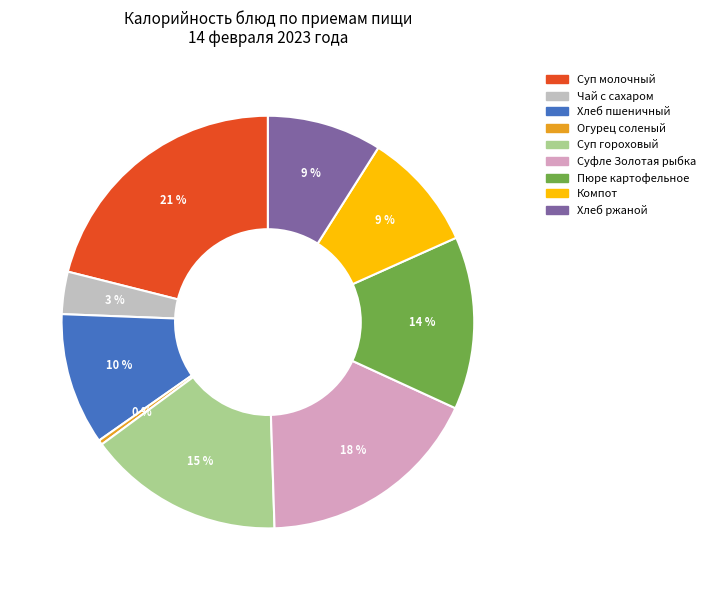

What is the largest slice in the pie chart?

Суп молочный